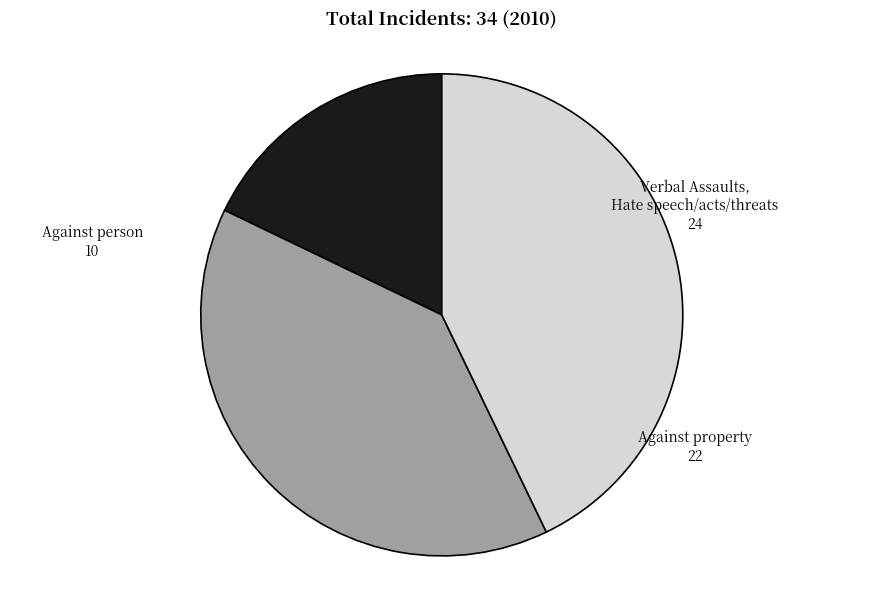

Which slice is the smallest?

Against person